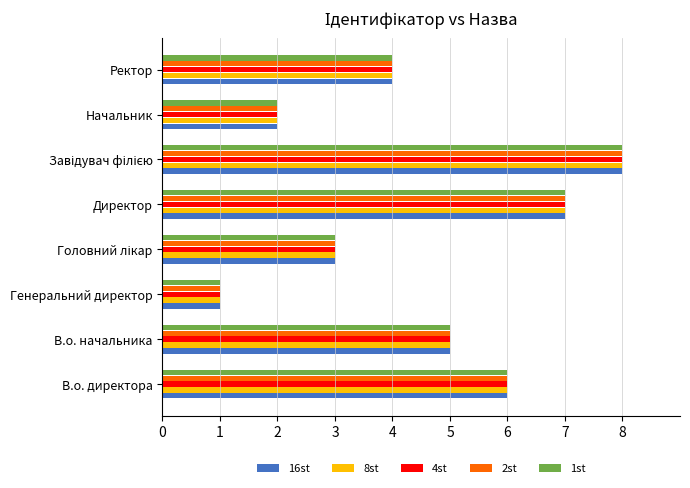

The value of 16st at В.о. директора is 10. True or false?

False